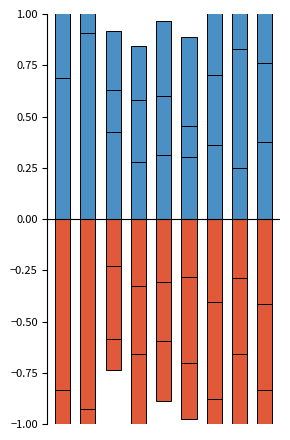

At how many categories does at least one series exceed 0?

9